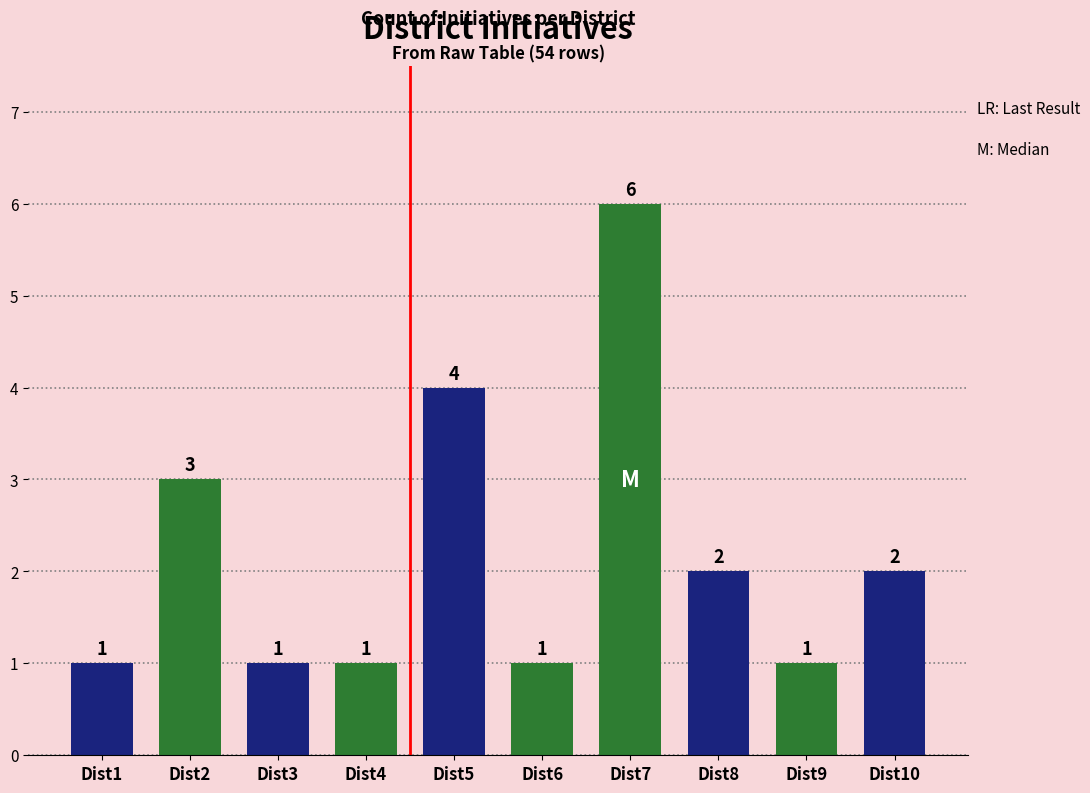

Reading right to left, what are all the values shown in this chart?

2	1	2	6	1	4	1	1	3	1